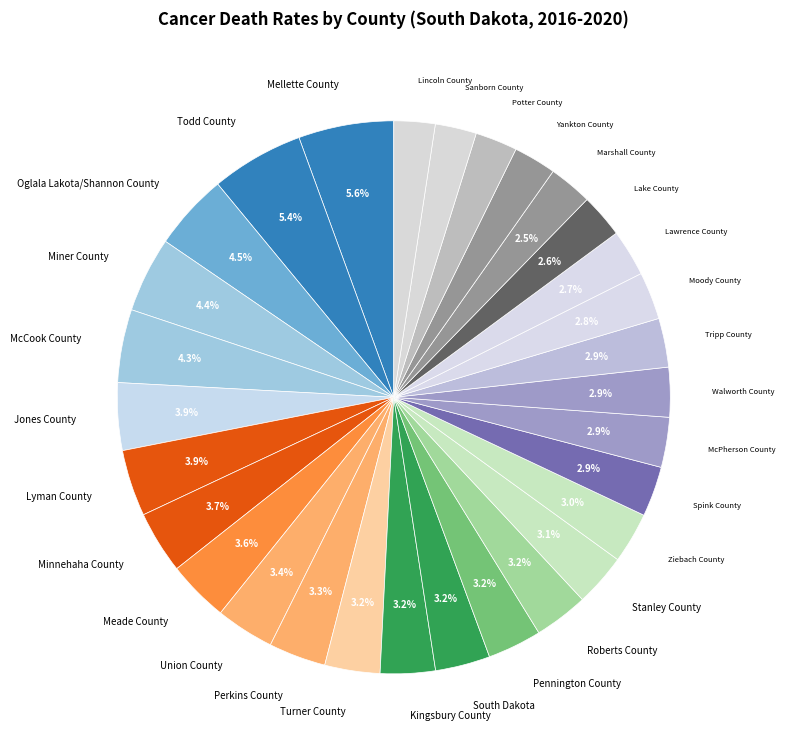

Does Meade County represent more than half of the total?

No